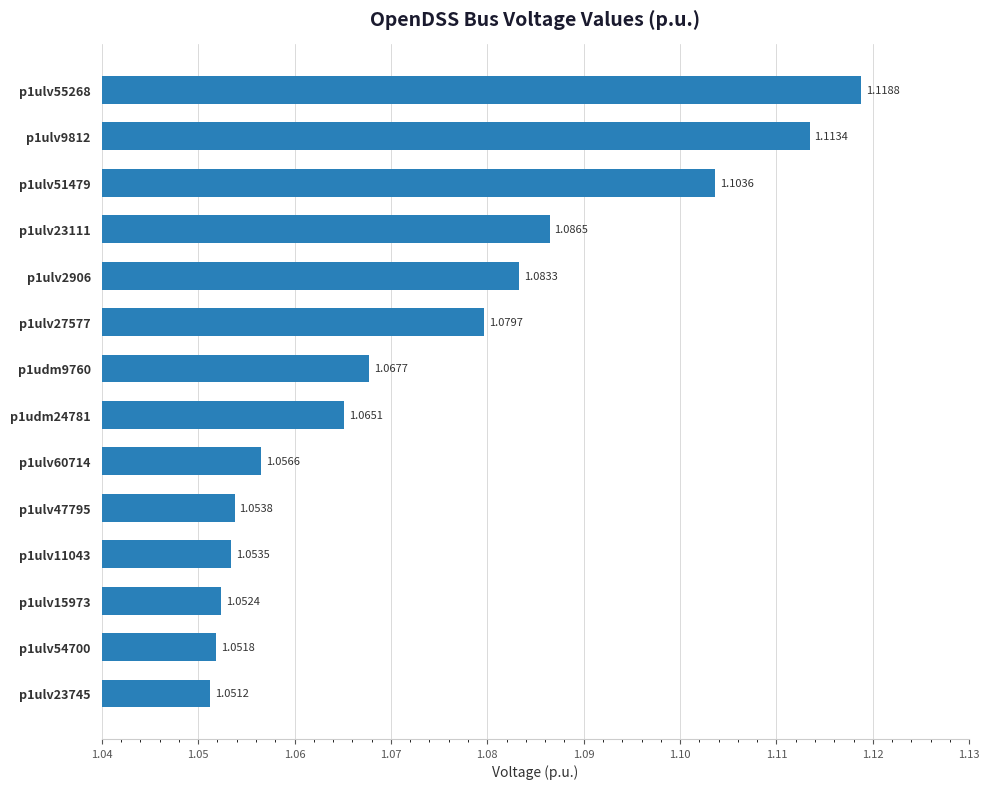

Approximately how many times larger is the value at p1ulv9812 compared to p1ulv27577?

1.0